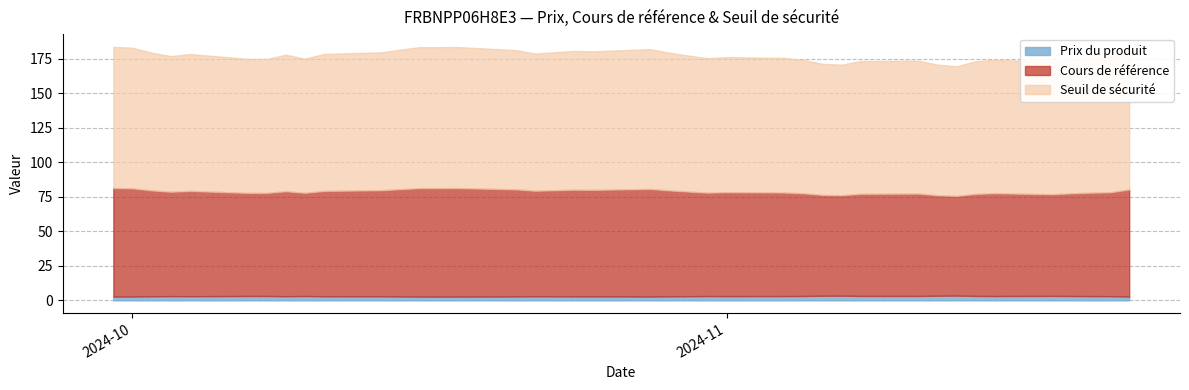

What are all the series names shown in the legend?

Prix du produit, Cours de référence, Seuil de sécurité